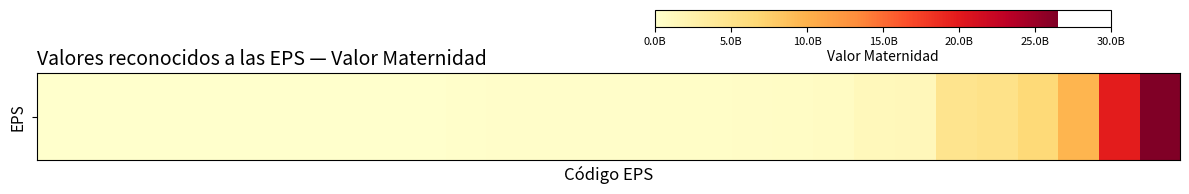

How many categories are shown in the chart?

28